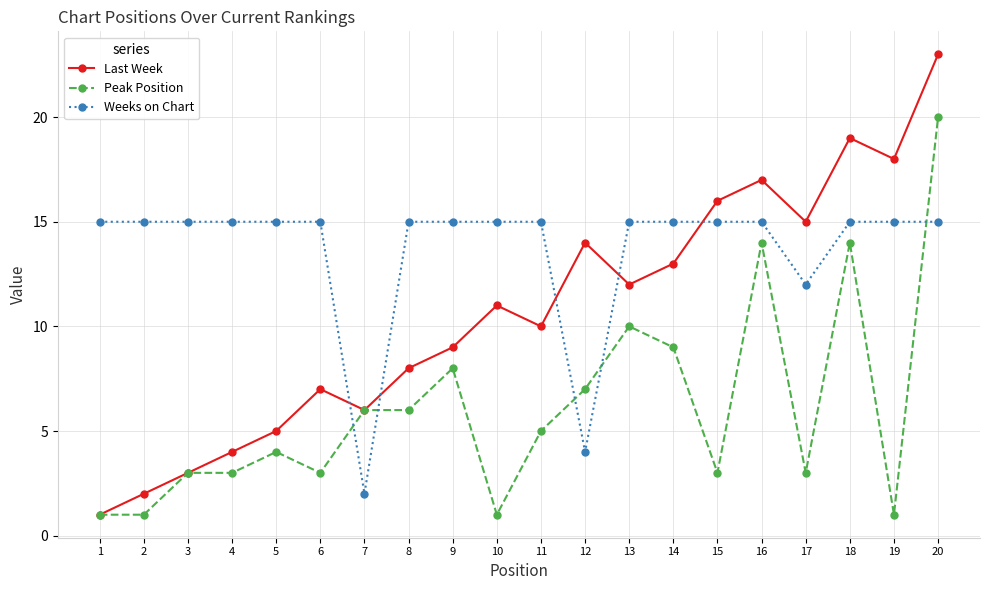

Which category has the highest value in the Last Week series?

20